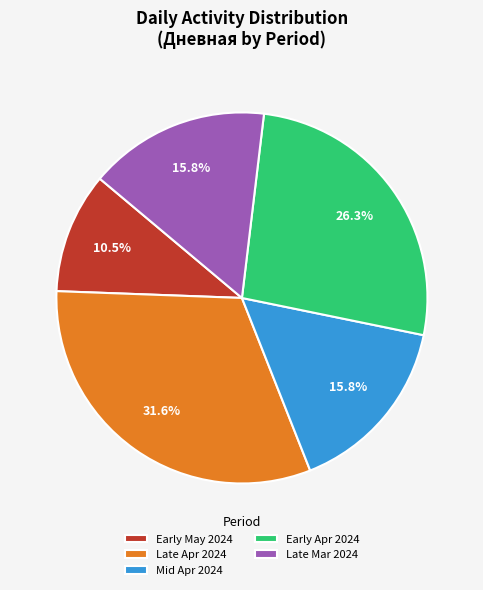

What is the smallest slice in the pie chart?

Early May 2024